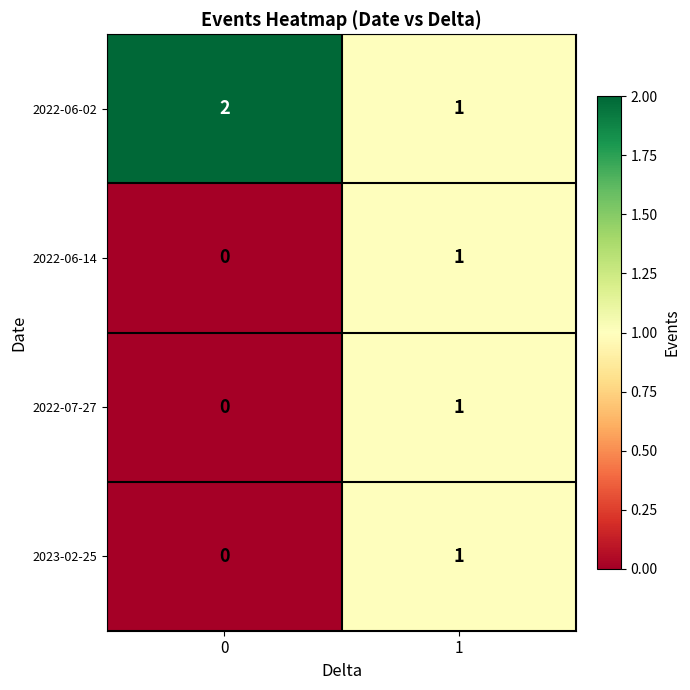

Is it true that 2022-07-27 equals 1 at 1?

True